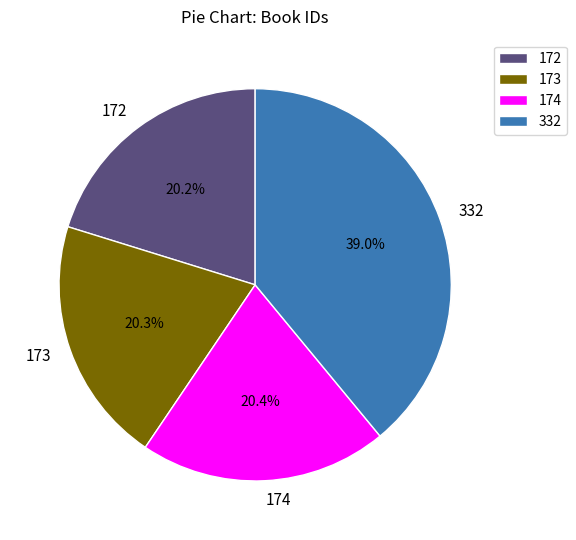

What portion of the pie excludes 332?

61.0%